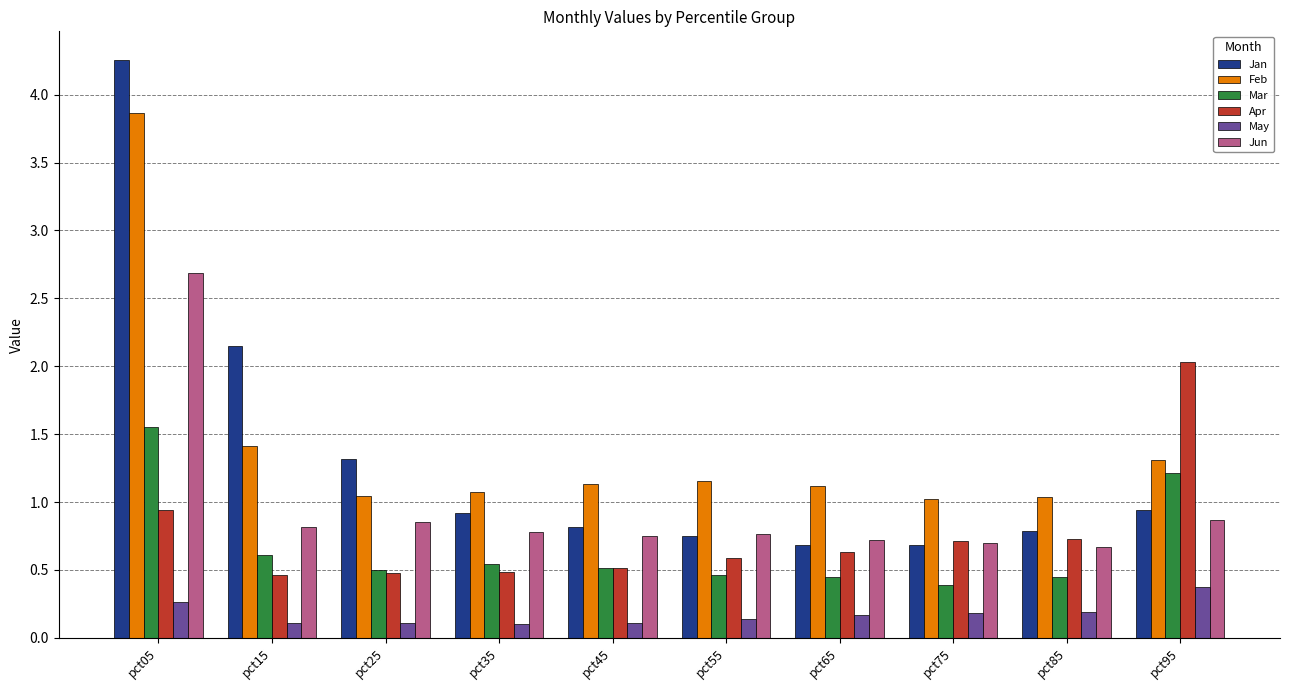

Rank the series by their maximum value, from highest to lowest.

Jan, Feb, Jun, Apr, Mar, May